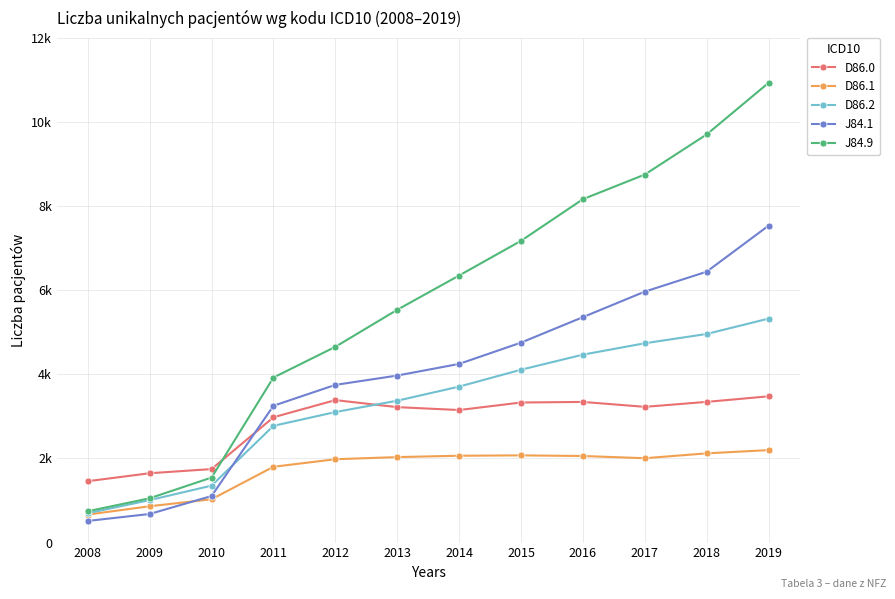

Which category has the highest value across all series?

2019